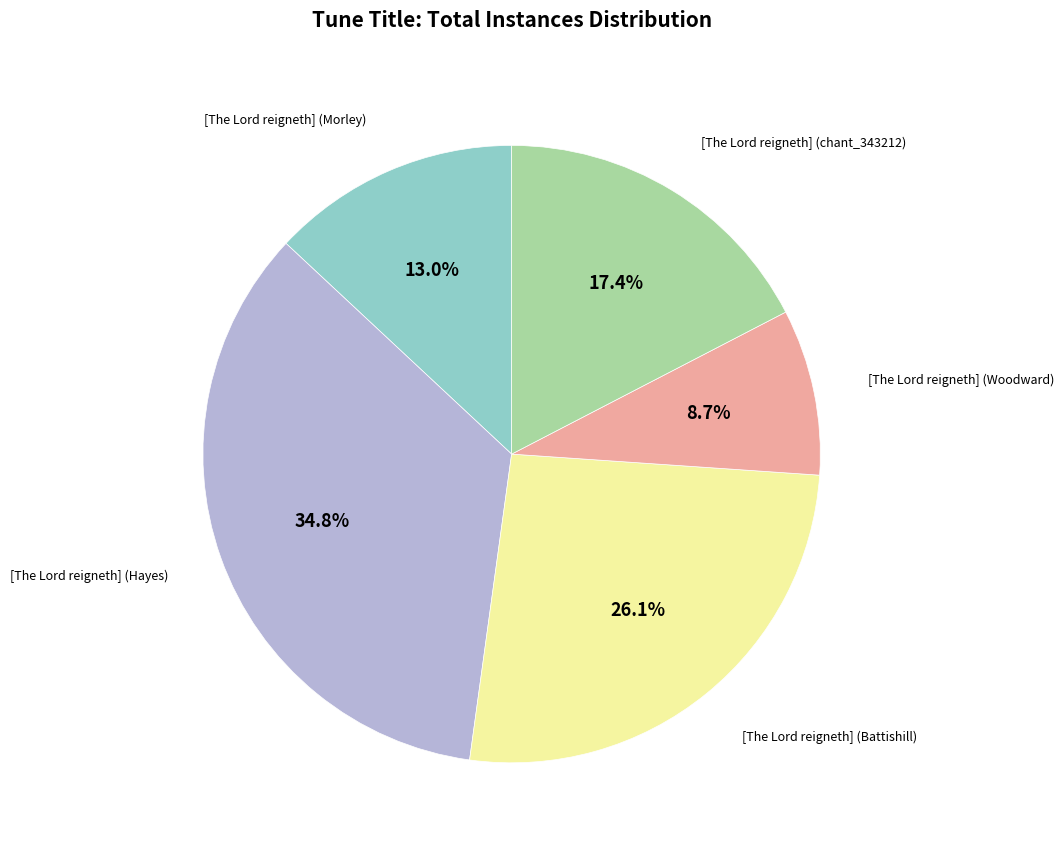

Is it true that [The Lord reigneth] (Hayes) is 20% of the pie?

False